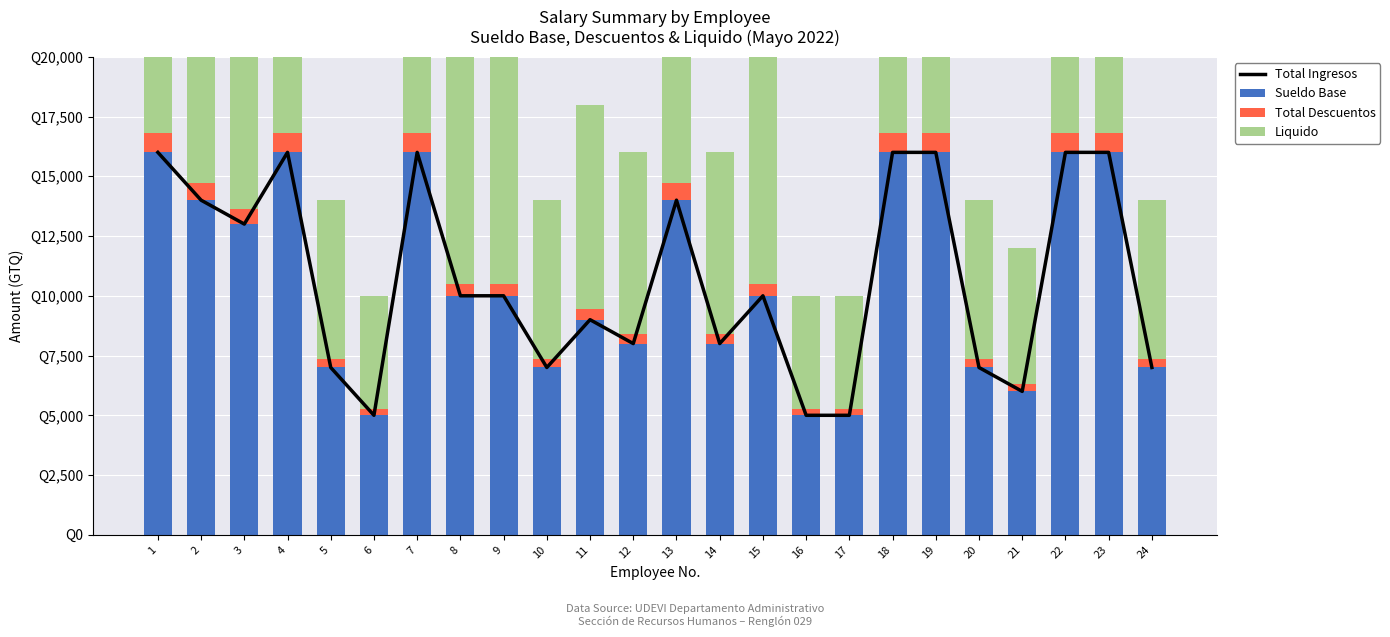

At which category does the chart reach its minimum across all series?

6